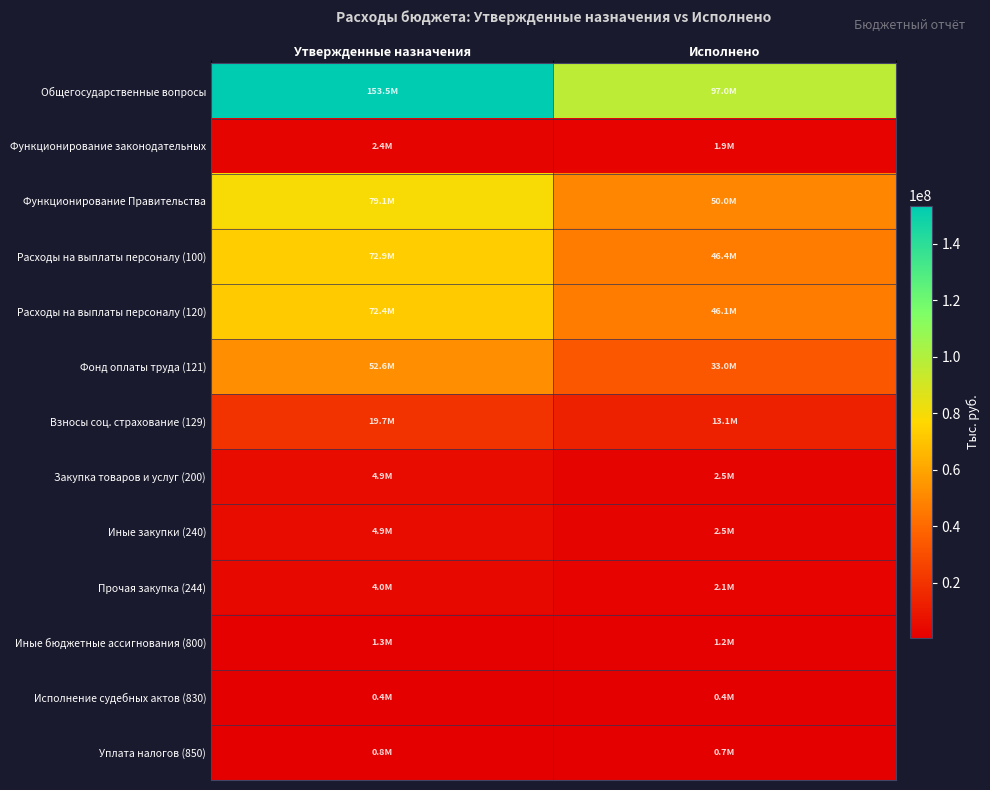

Which label corresponds to the largest value in the chart?

Утвержденные назначения